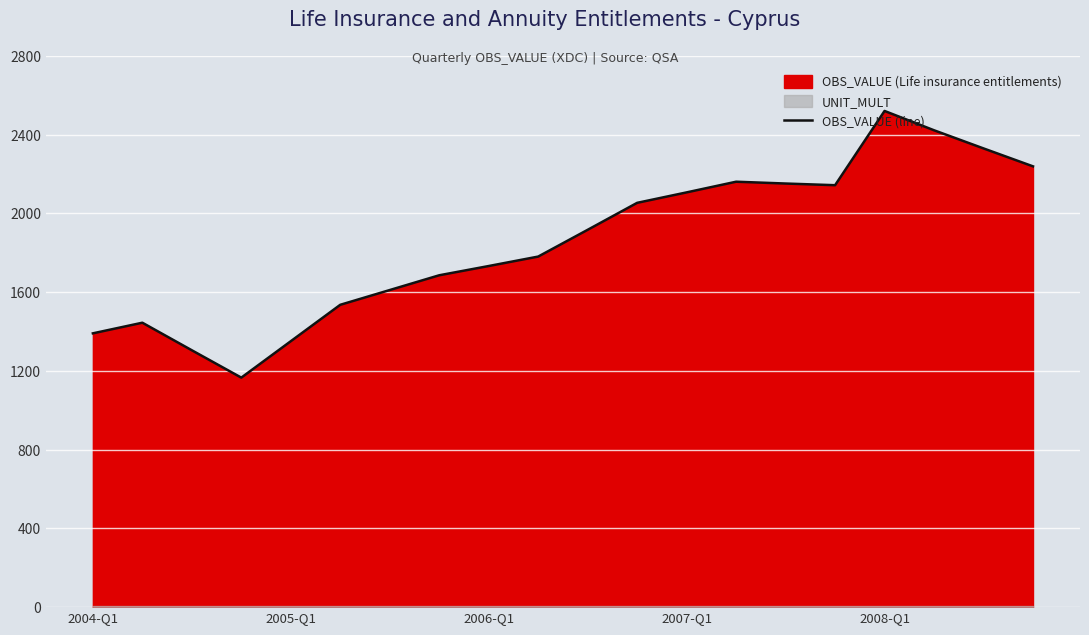

What is the maximum value shown in the chart?

2520.8